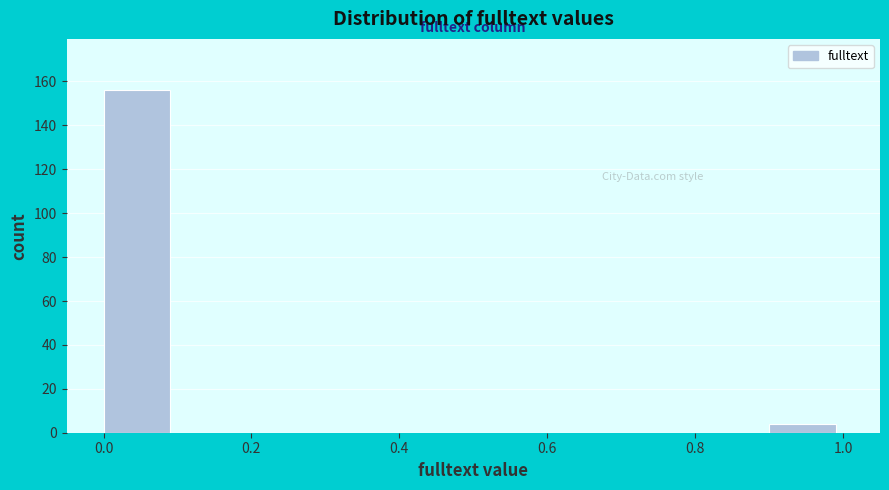

How tall is the bar that spans 0.0 to 0.1 on the x-axis? The values are not printed on the chart, so give them approximately, as read against the axis.

156